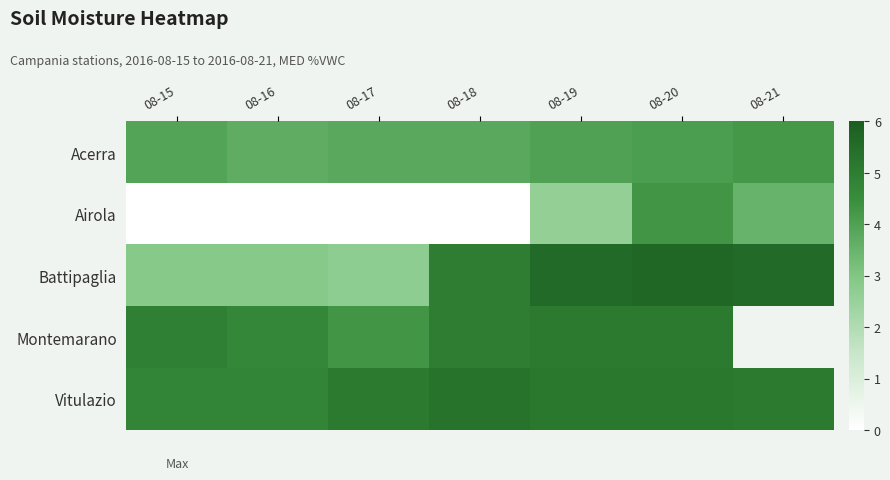

At how many categories does at least one series exceed 0?

7